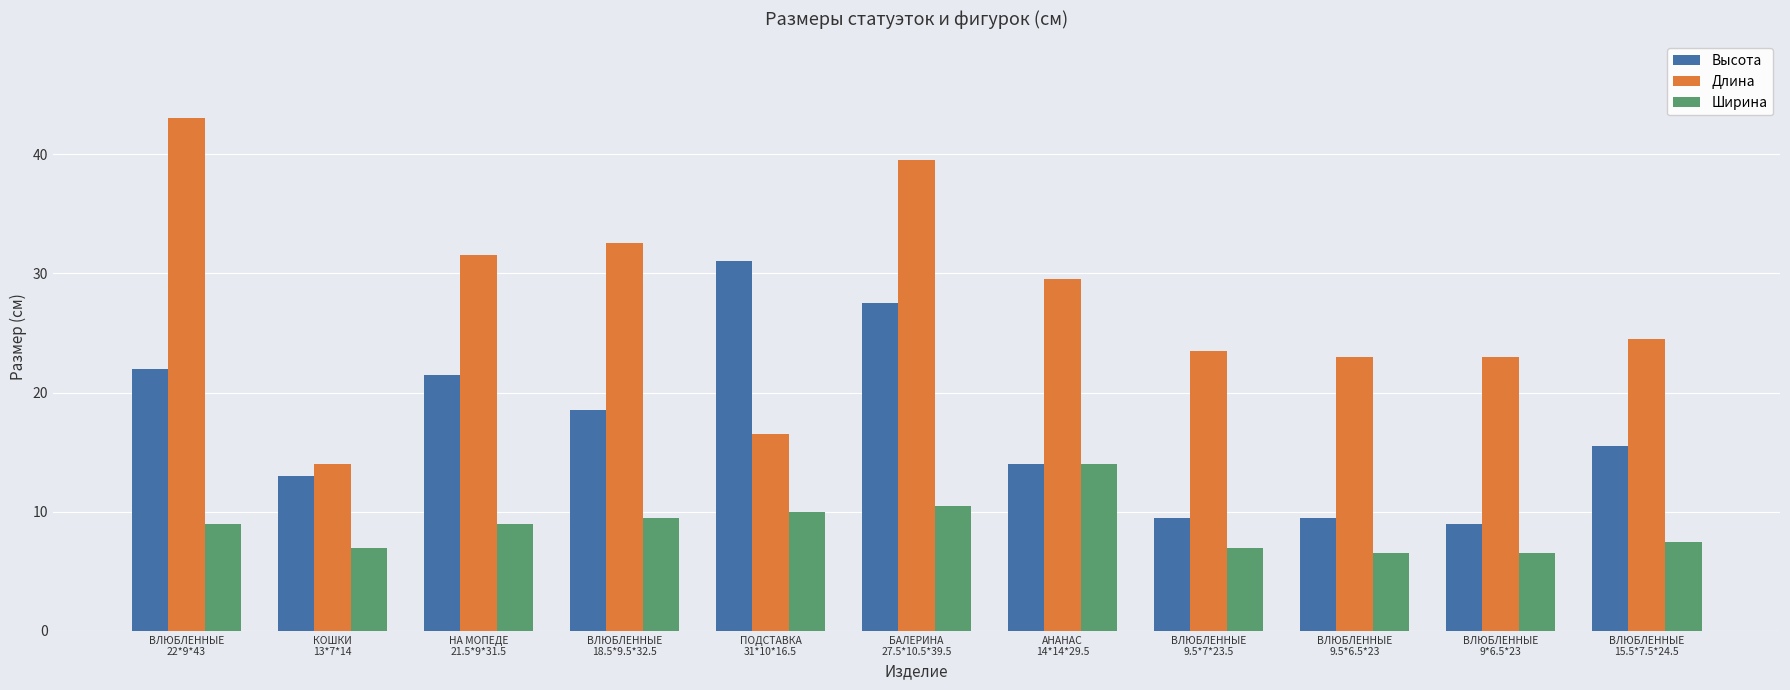

Is it true that Длина equals 16.5 at ПОДСТАВКА
31*10*16.5?

True